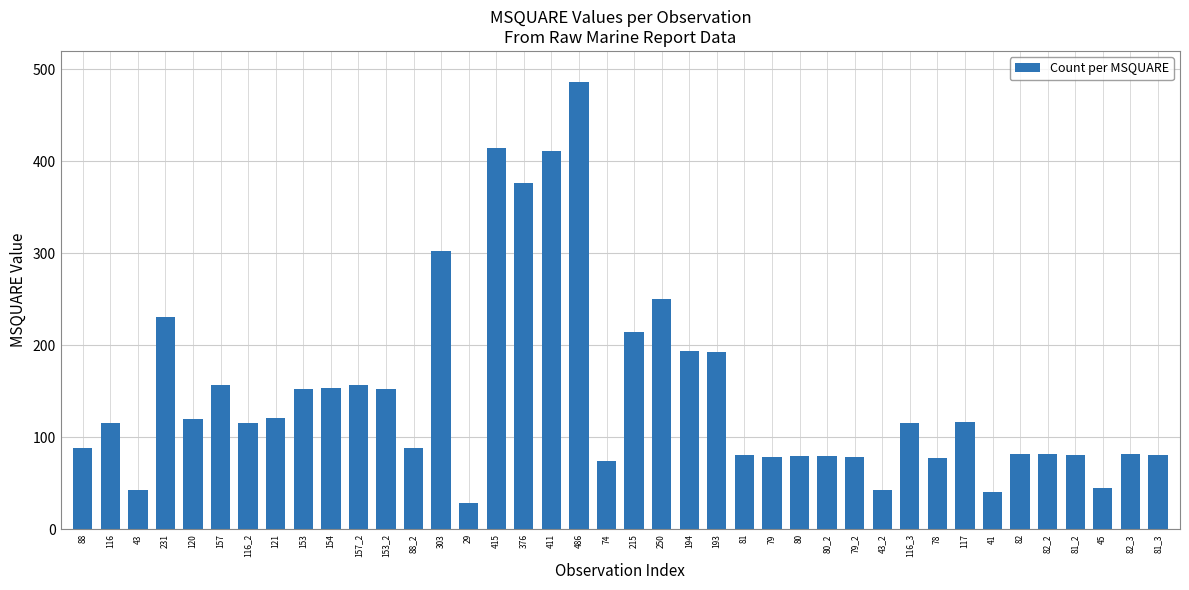

What is the difference between the values at 120 and 116_2?

4